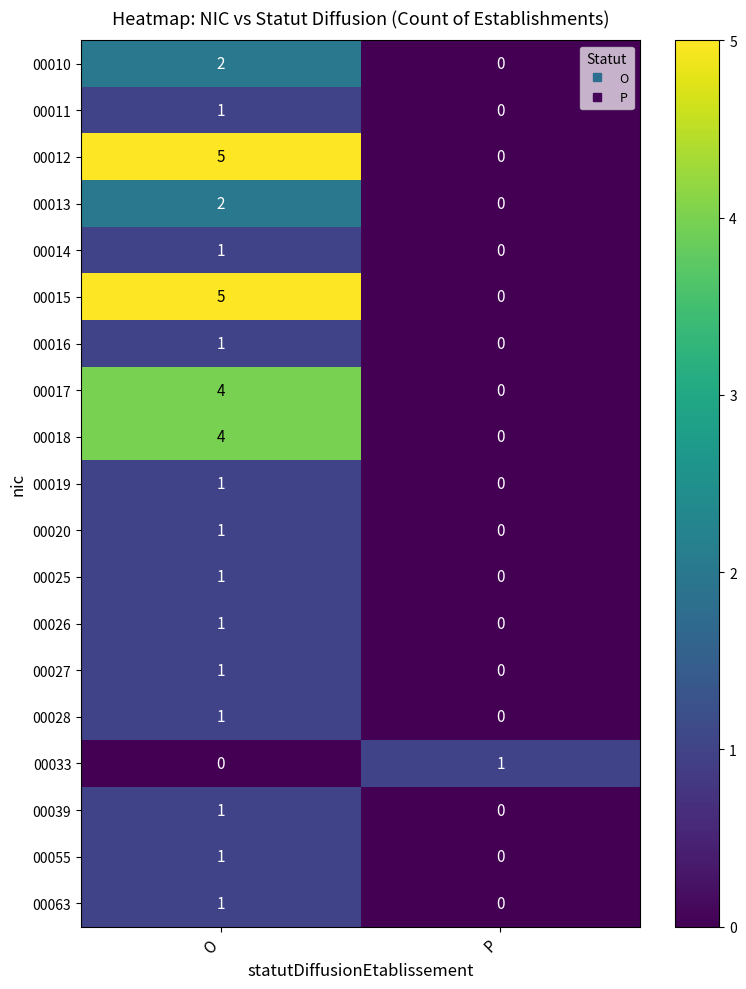

Count the number of categories in the chart.

2